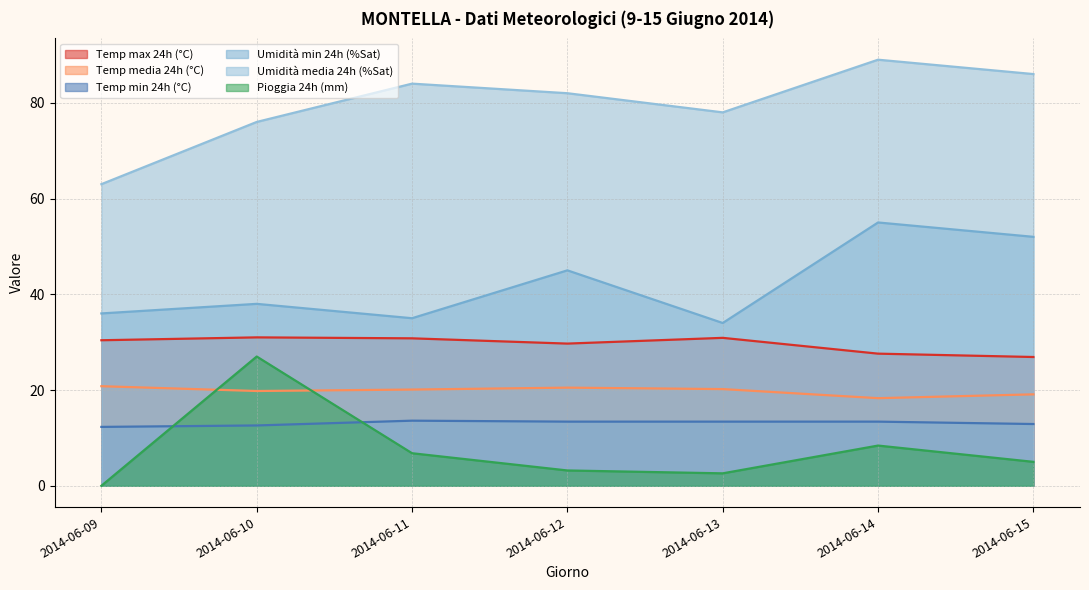

How many data points in Umidità media 24h (%Sat) are less than 82?

3